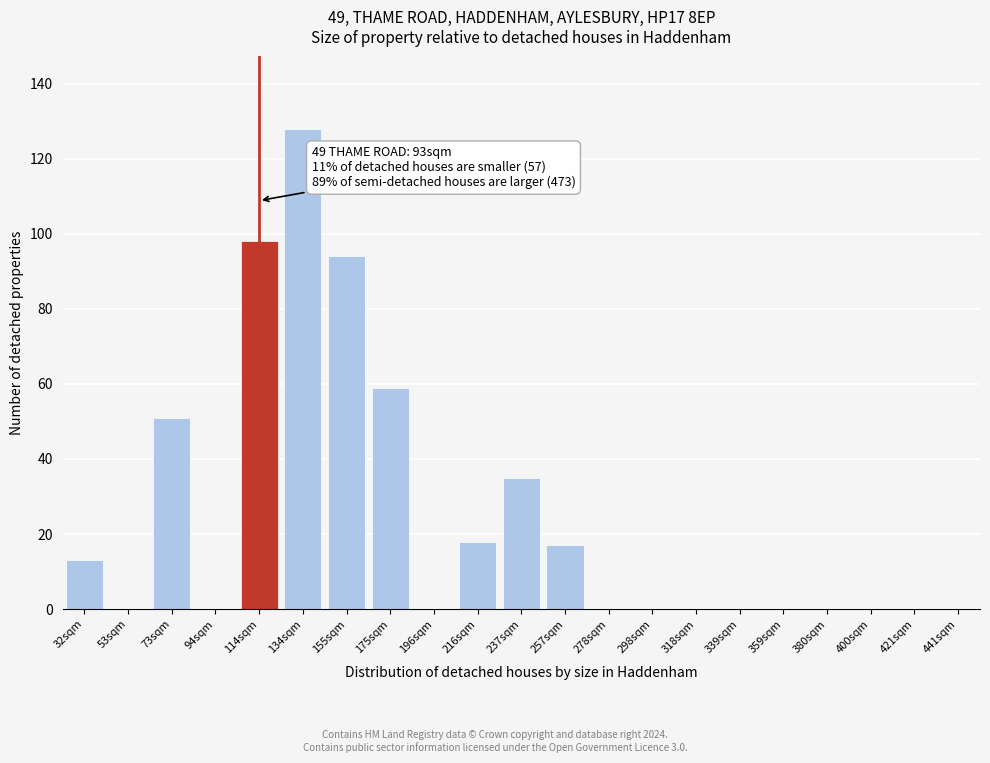

Reading right to left, what are all the values shown in this chart?

441sqm=0	421sqm=0	400sqm=0	380sqm=0	359sqm=0	339sqm=0	318sqm=0	298sqm=0	278sqm=0	257sqm=17	237sqm=35	216sqm=18	196sqm=0	175sqm=59	155sqm=94	134sqm=128	114sqm=98	94sqm=0	73sqm=51	53sqm=0	32sqm=13